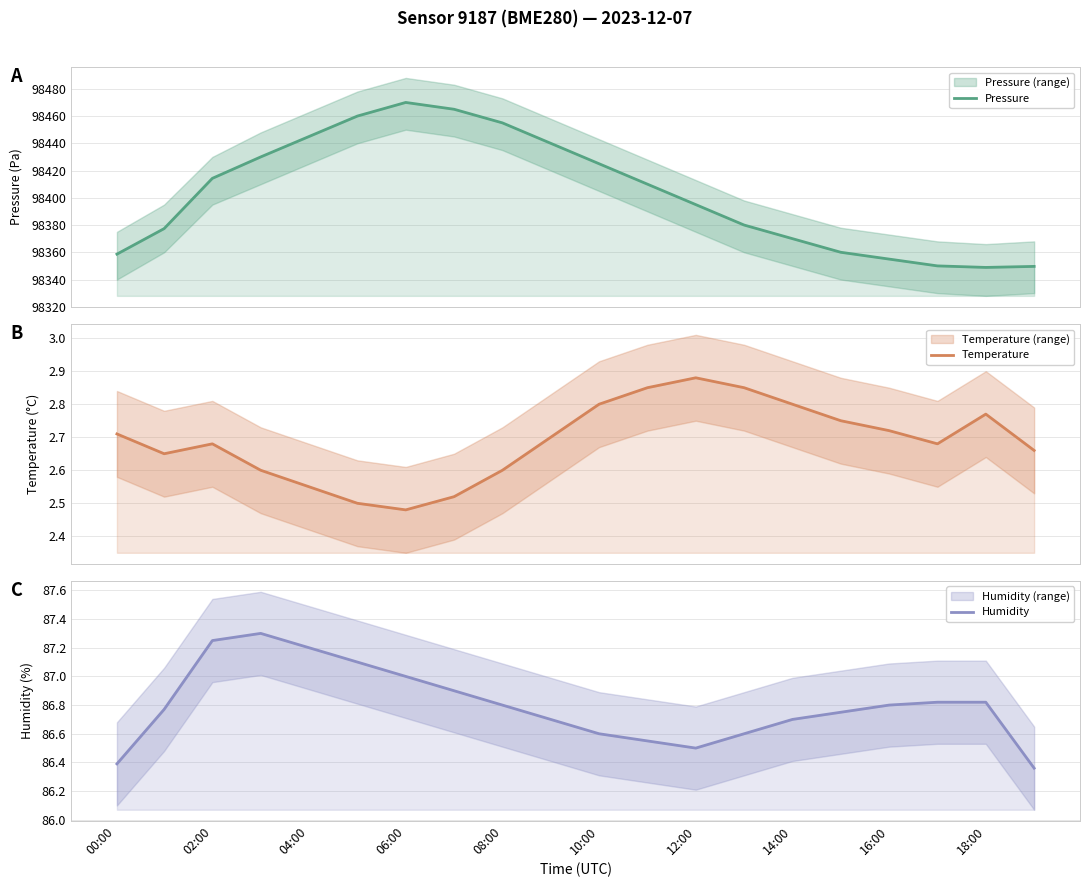

Is this an area chart (filled region under the line)?

No